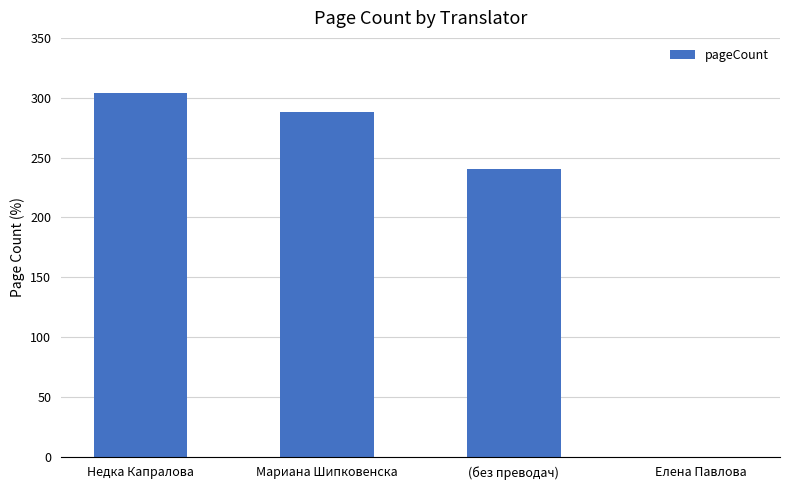

The chart shows a value of -185 at Елена Павлова. True or false?

False